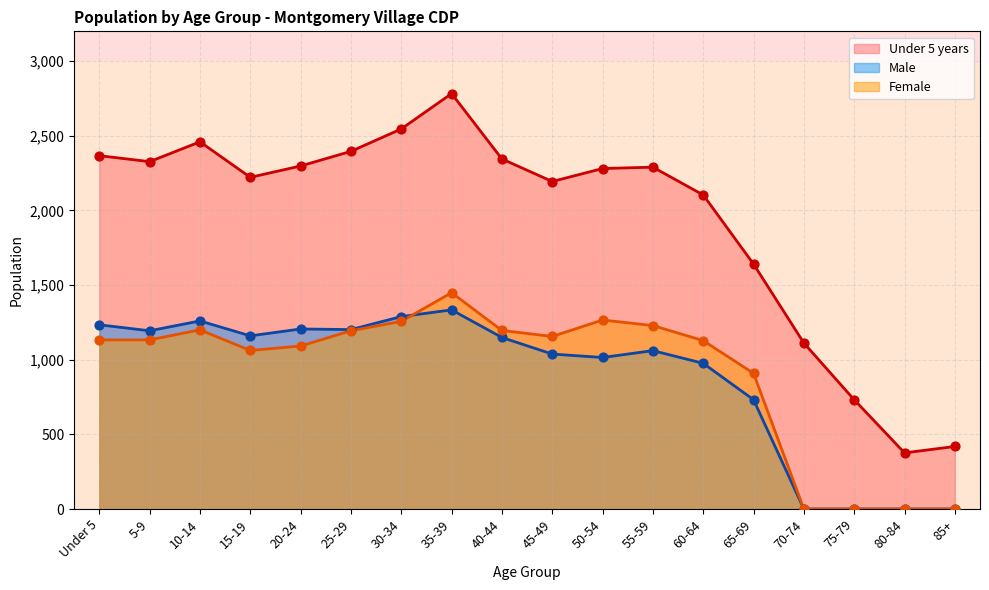

Which series reaches the minimum Y coordinate?

Male